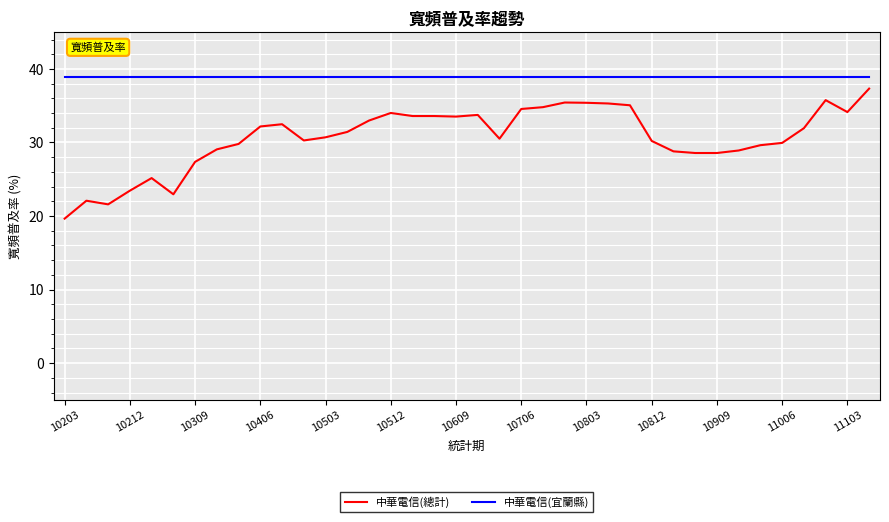

At how many categories does at least one series exceed 20?

38